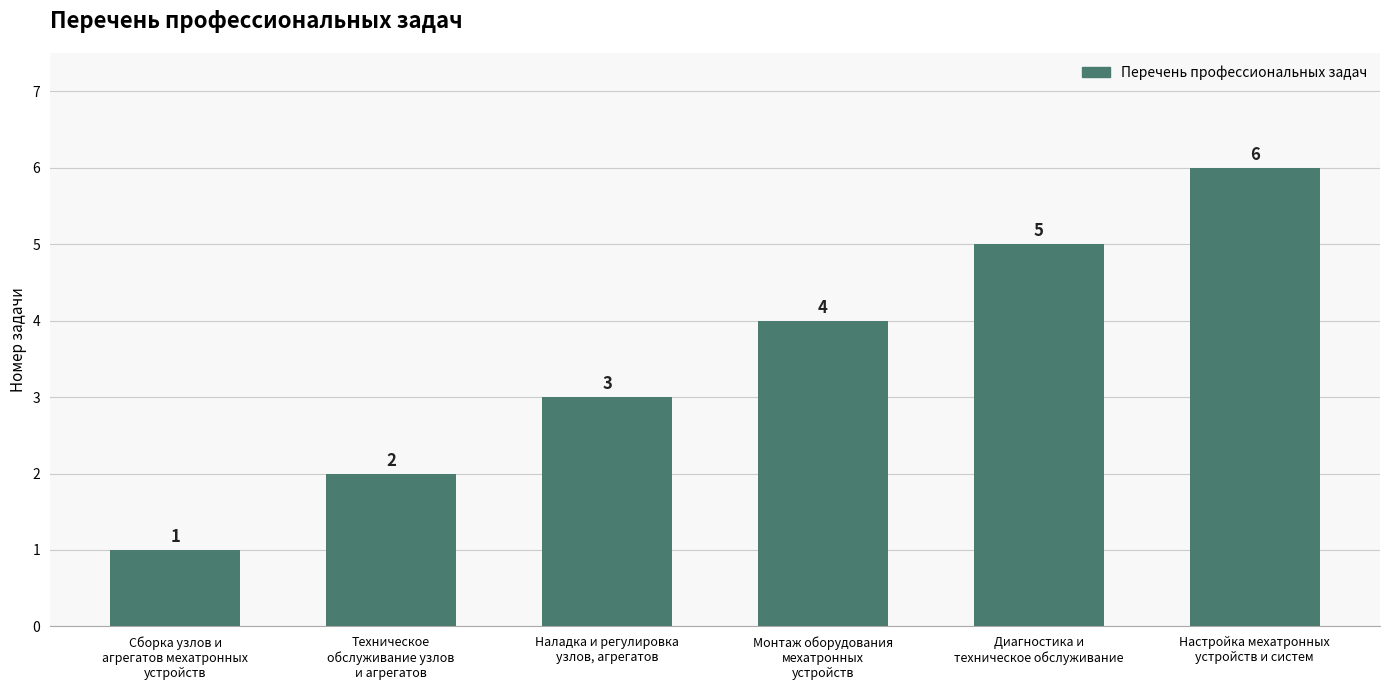

List the labels in order of value, largest first.

Настройка мехатронных
устройств и систем, Диагностика и
техническое обслуживание, Монтаж оборудования
мехатронных
устройств, Наладка и регулировка
узлов, агрегатов, Техническое
обслуживание узлов
и агрегатов, Сборка узлов и
агрегатов мехатронных
устройств